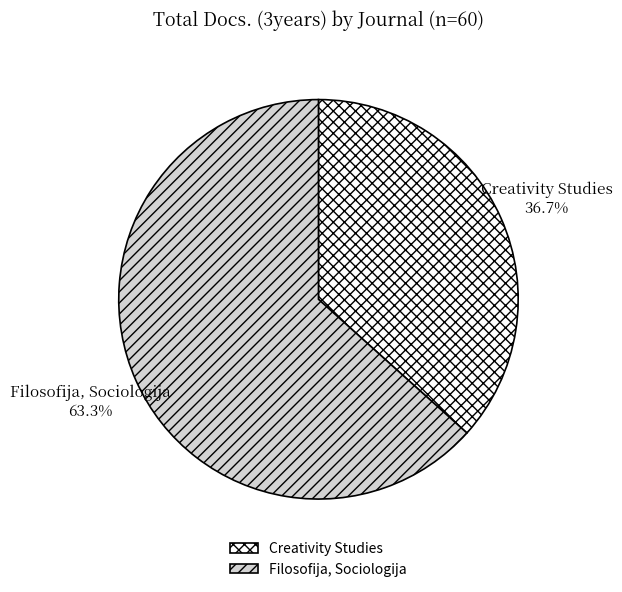

Combined, what portion of the pie is Filosofija, Sociologija and Creativity Studies?

100.0%